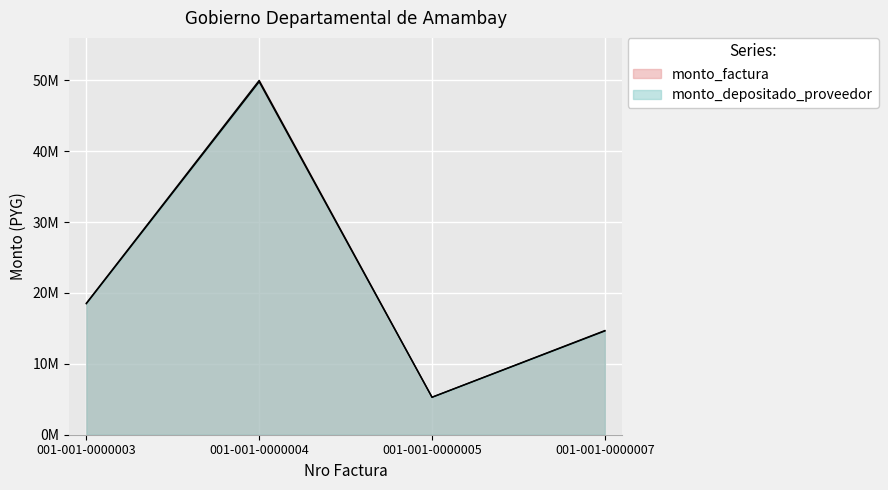

Which series has the widest spread of values?

monto_factura